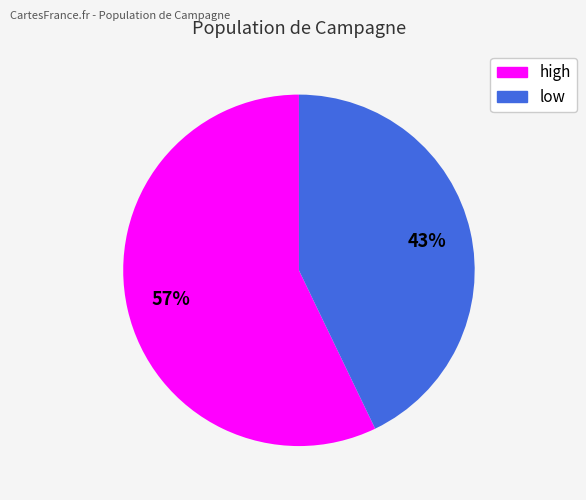

To the nearest percent, what is the difference between the low and high slice percentages?

14%